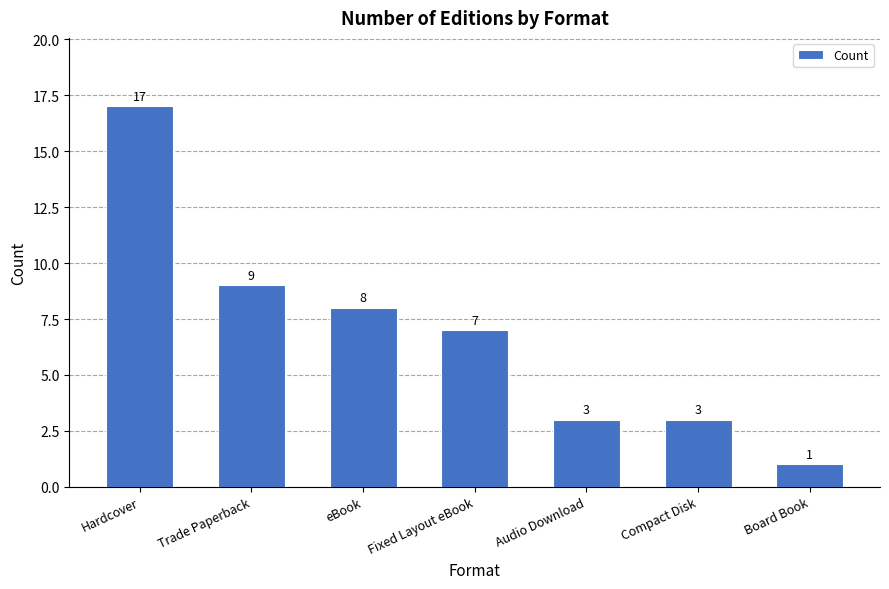

Which category has the highest value across all series?

Hardcover